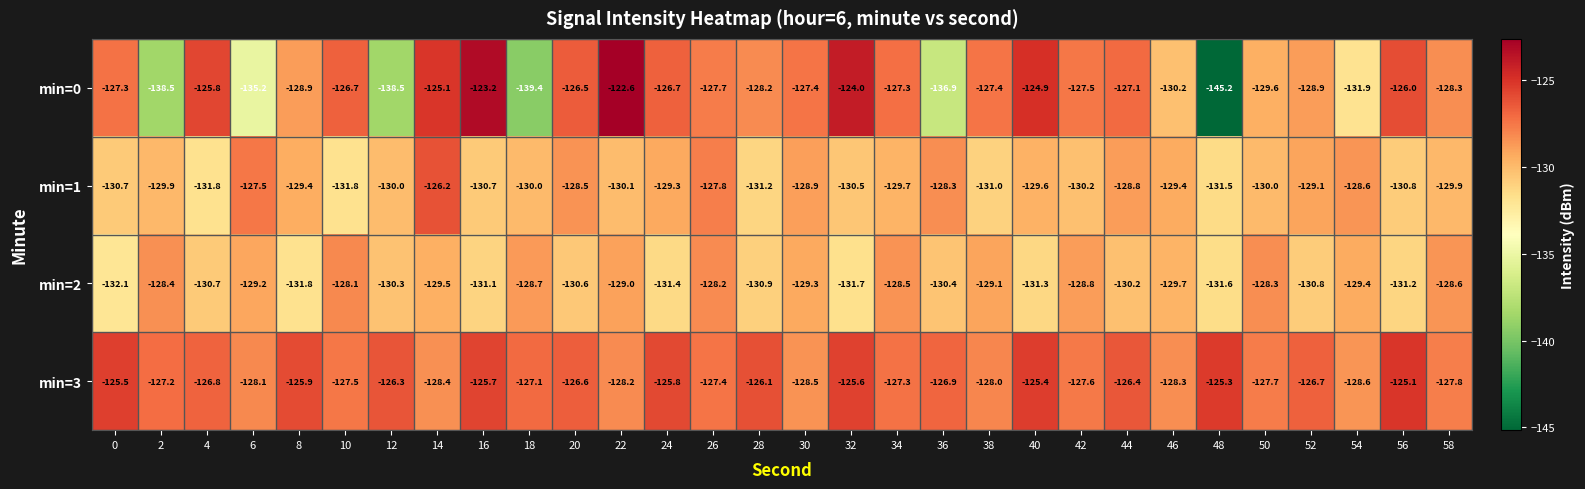

Which series changed the most between 8 and 26?

min=2